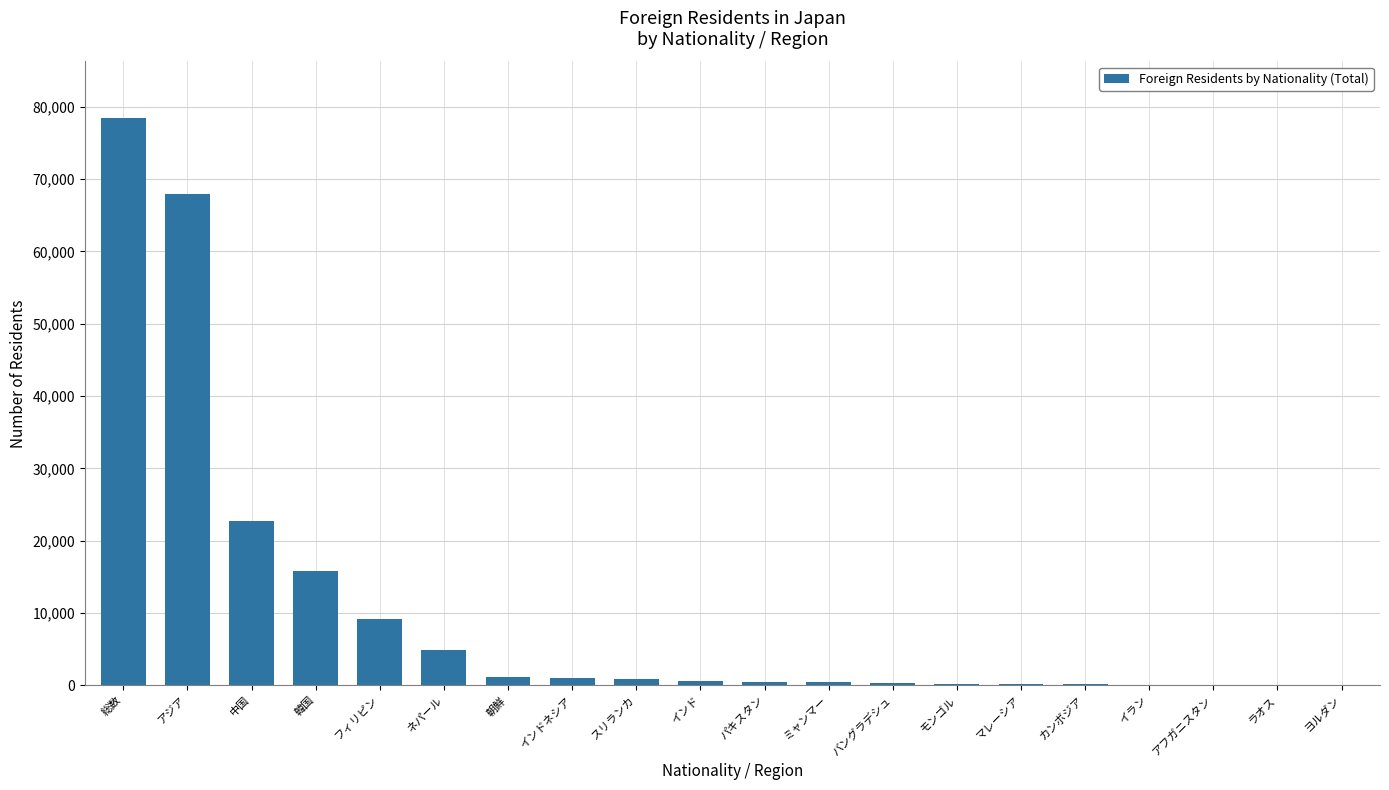

Where is the data nearest to the value 39223?

中国